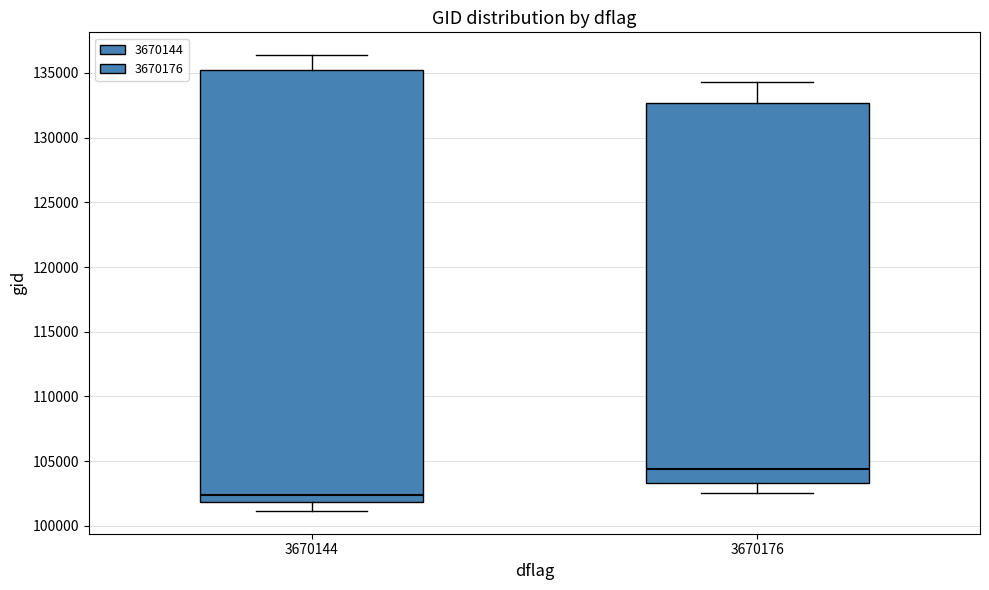

Where does the lower whisker of the box at x = 3670144 end on the y-axis? The values are not printed on the chart, so give them approximately, as read against the axis.

101000